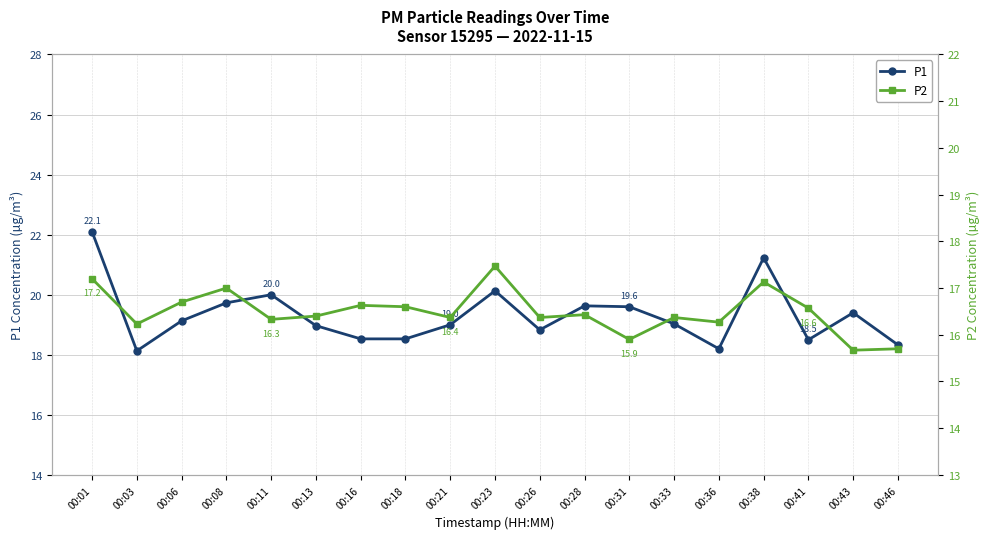

Rank the series by their average value, from highest to lowest.

P1, P2